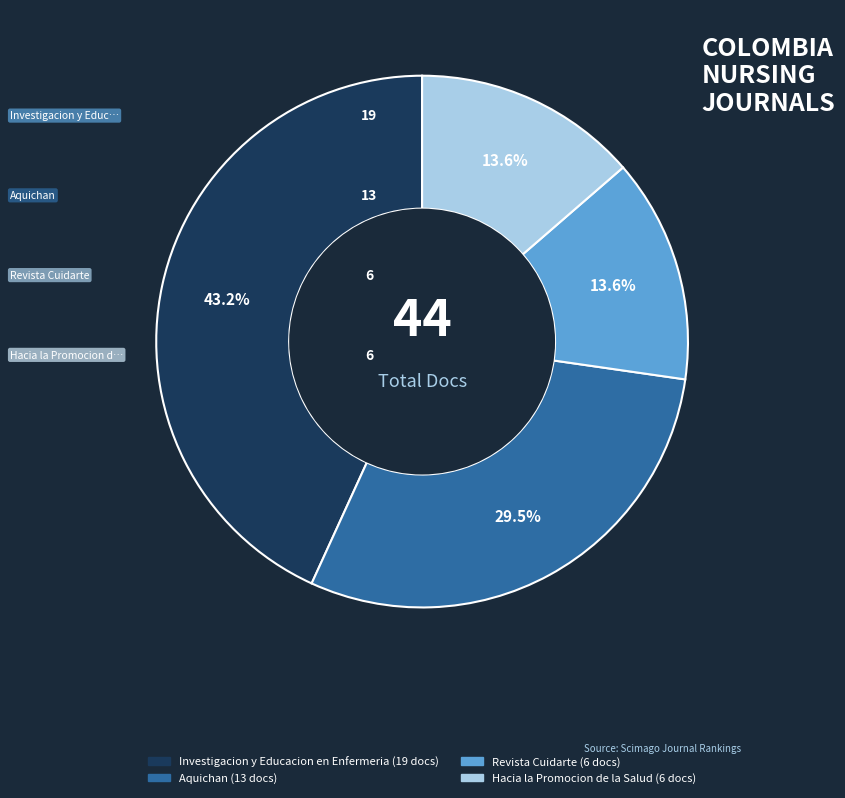

To the nearest percent, what is the average slice percentage?

25%